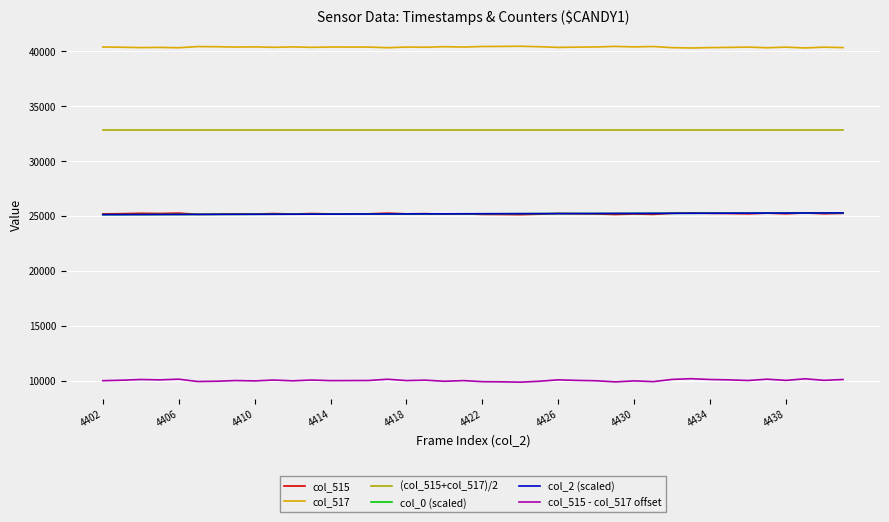

Which series has the widest spread of values?

col_515 - col_517 offset